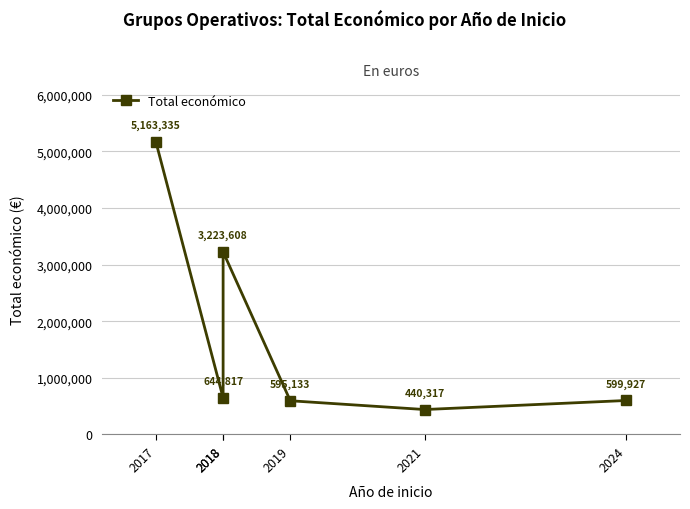

What is the sum of the values at 2018 and 2021?

1085134